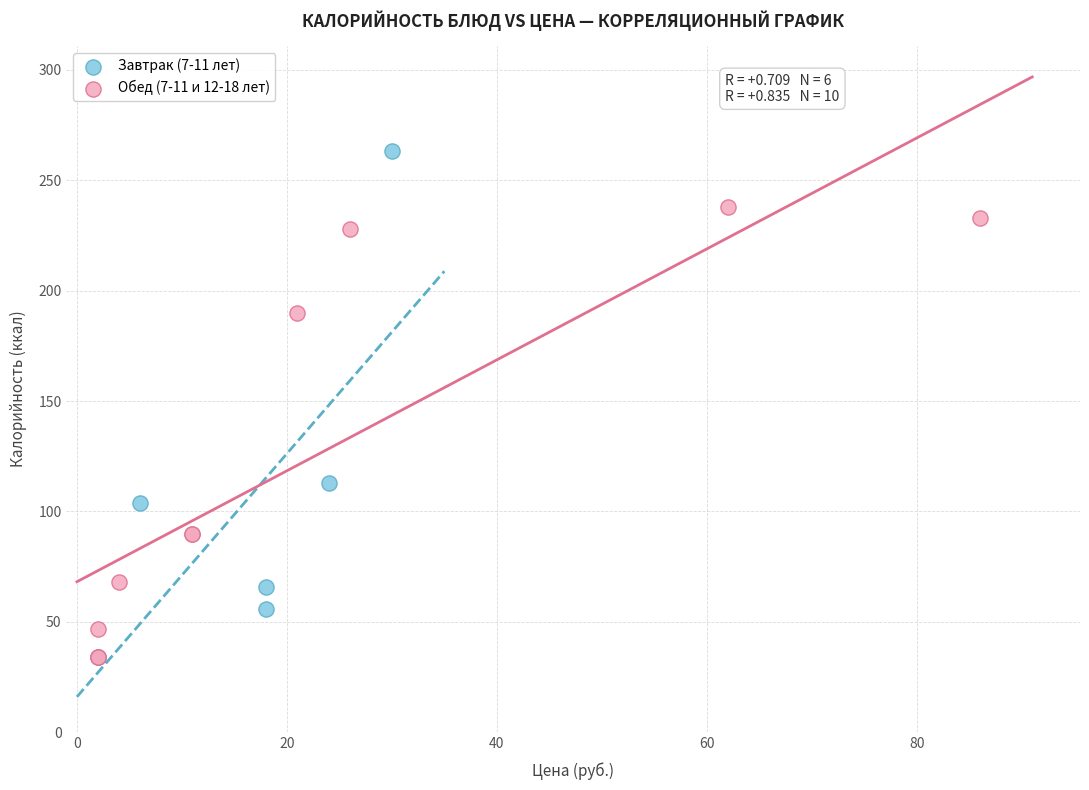

Which series reaches the maximum Y coordinate?

Завтрак (7-11 лет)